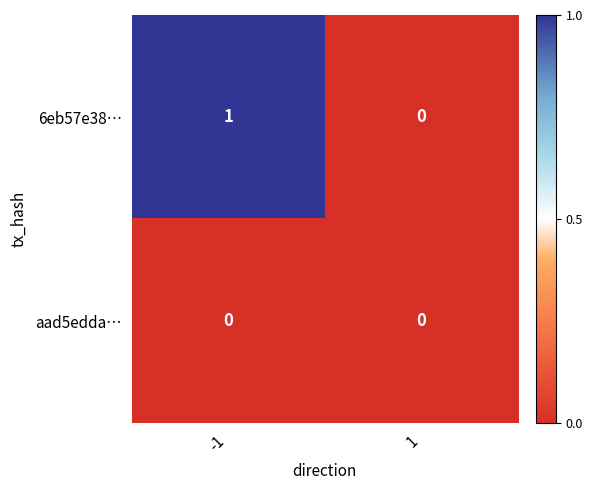

Is it true that aad5edda… equals 0 at 1?

True